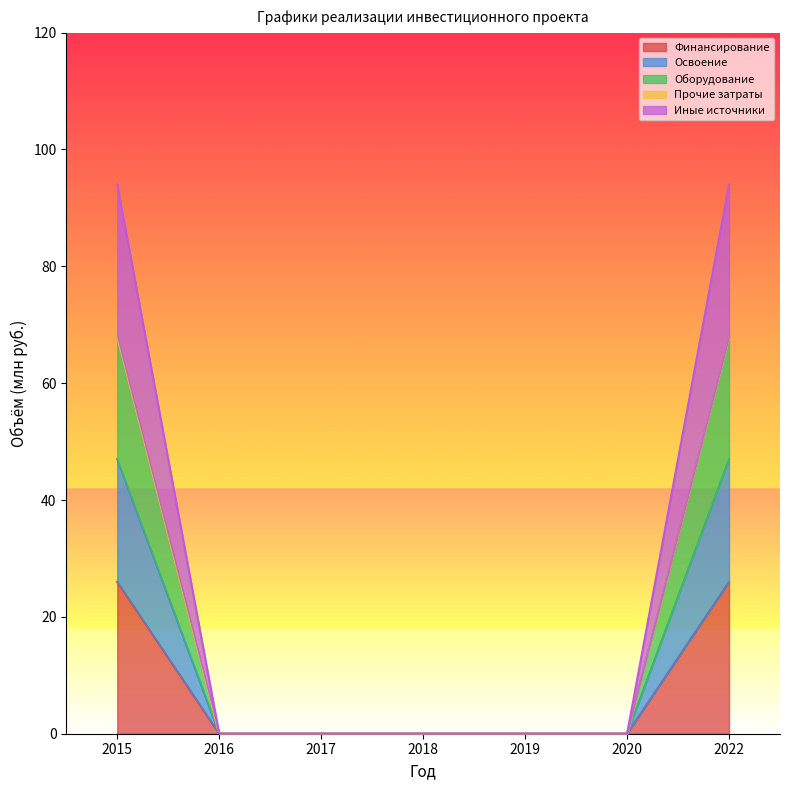

Does the chart display data point markers on the line(s)?

No